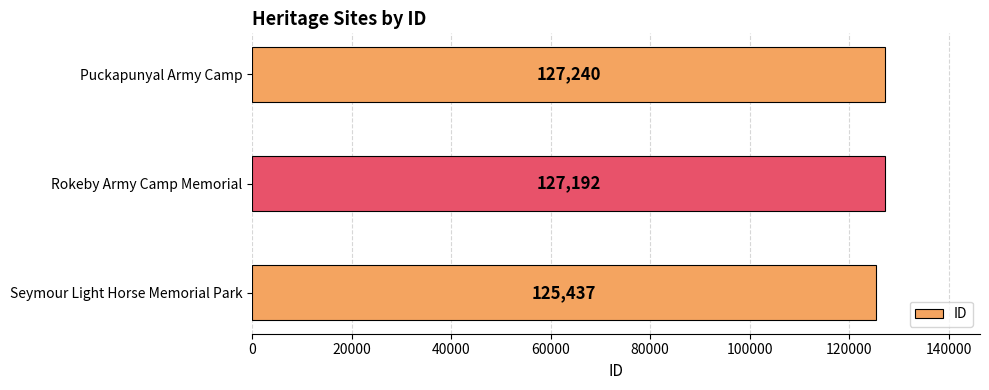

Rank the categories by value from highest to lowest.

Puckapunyal Army Camp, Rokeby Army Camp Memorial, Seymour Light Horse Memorial Park